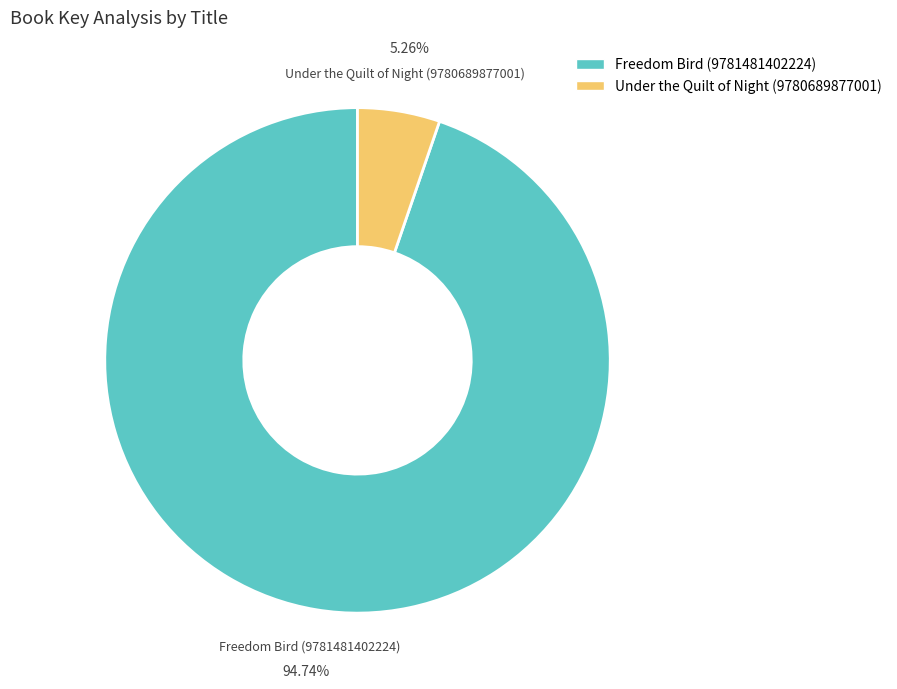

What percentage is the Under the Quilt of Night (9780689877001) slice, to the nearest percent?

5%